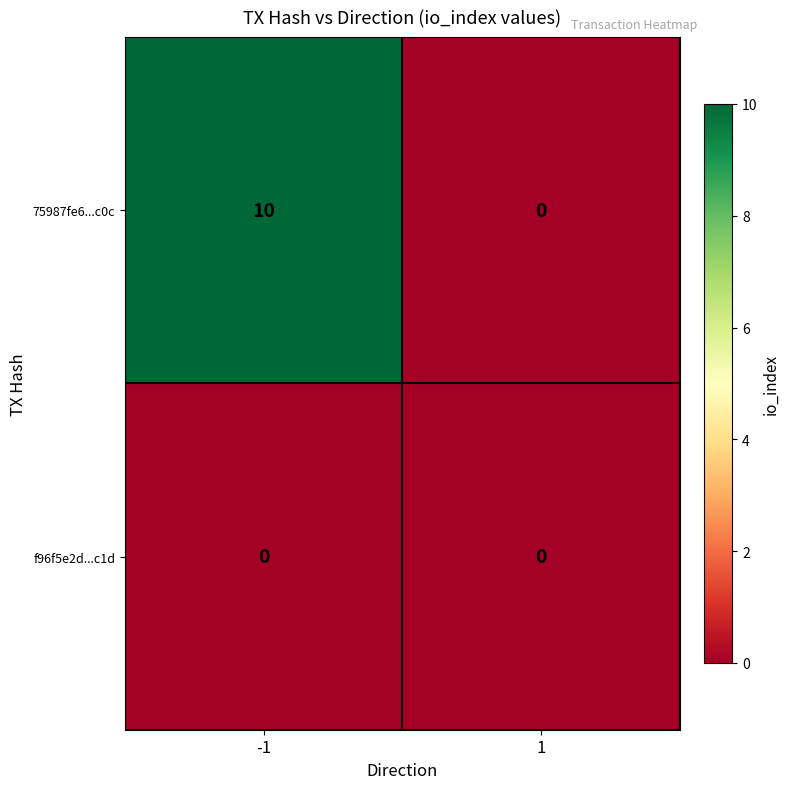

The value of 75987fe6...c0c at 1 is 0. True or false?

True